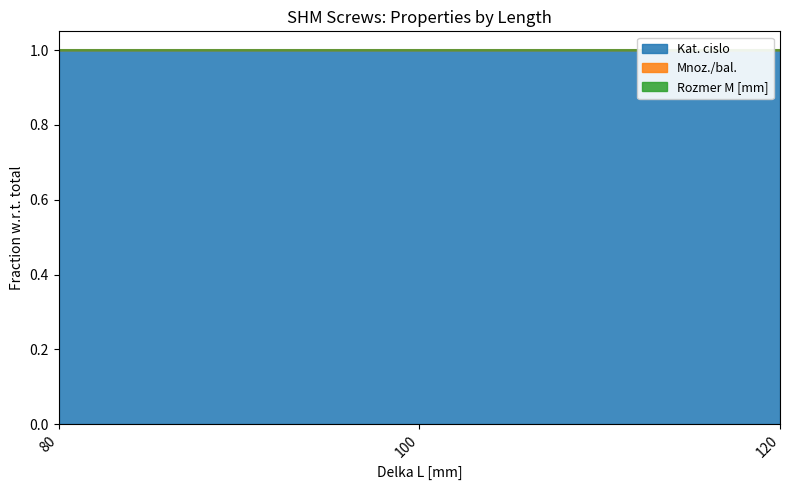

Which series changed the most between 100 and 120?

Mnoz./bal.